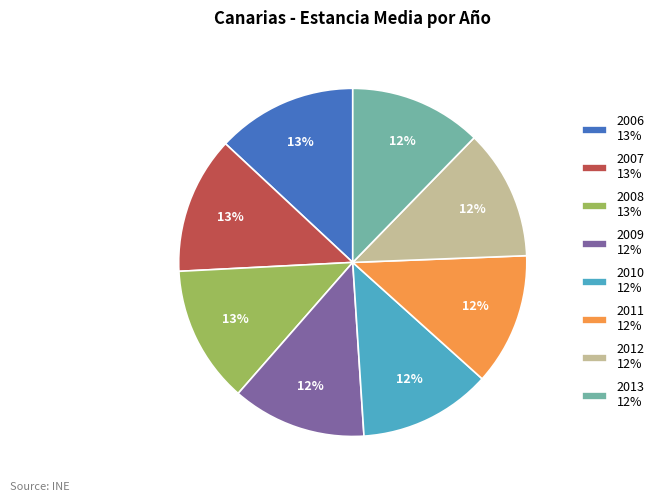

Count the number of slices in the pie.

8